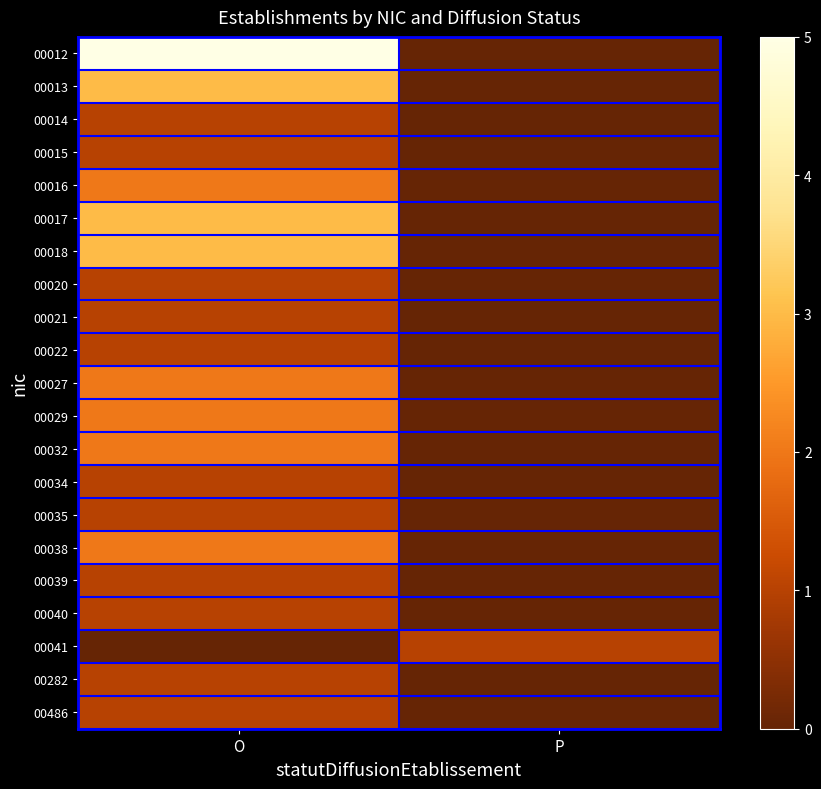

How many series are shown in this chart?

21